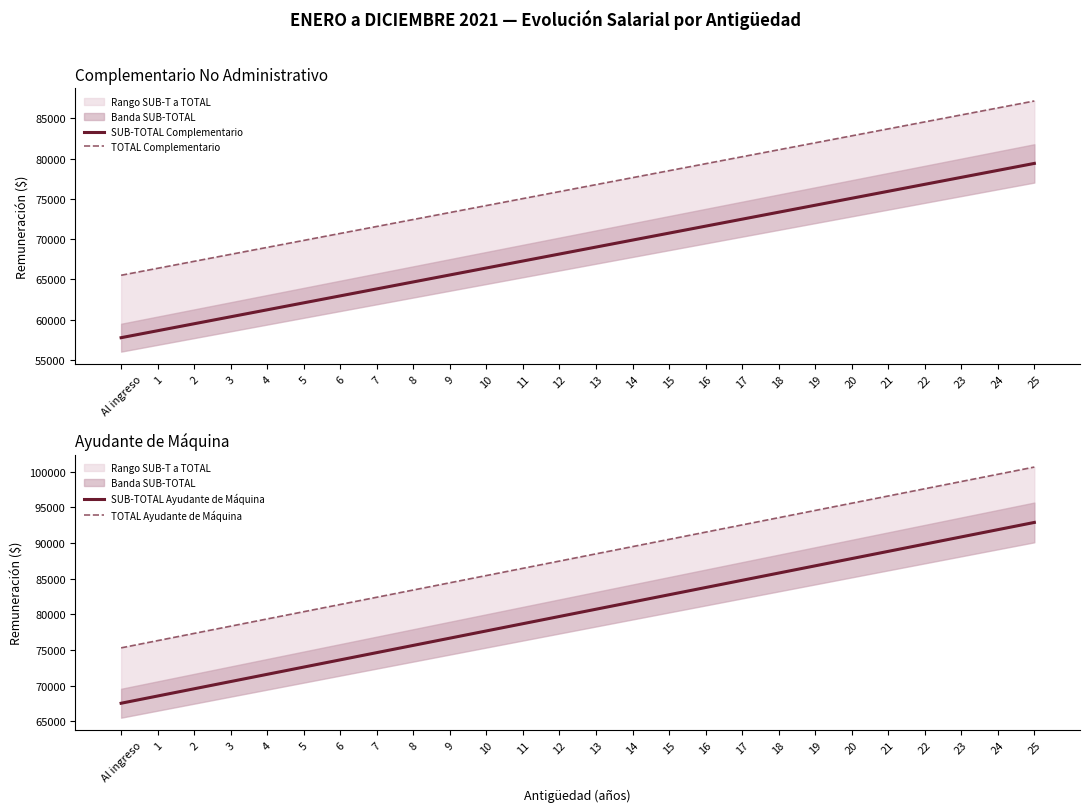

What is the difference between the highest and lowest values at 16?

19897.5